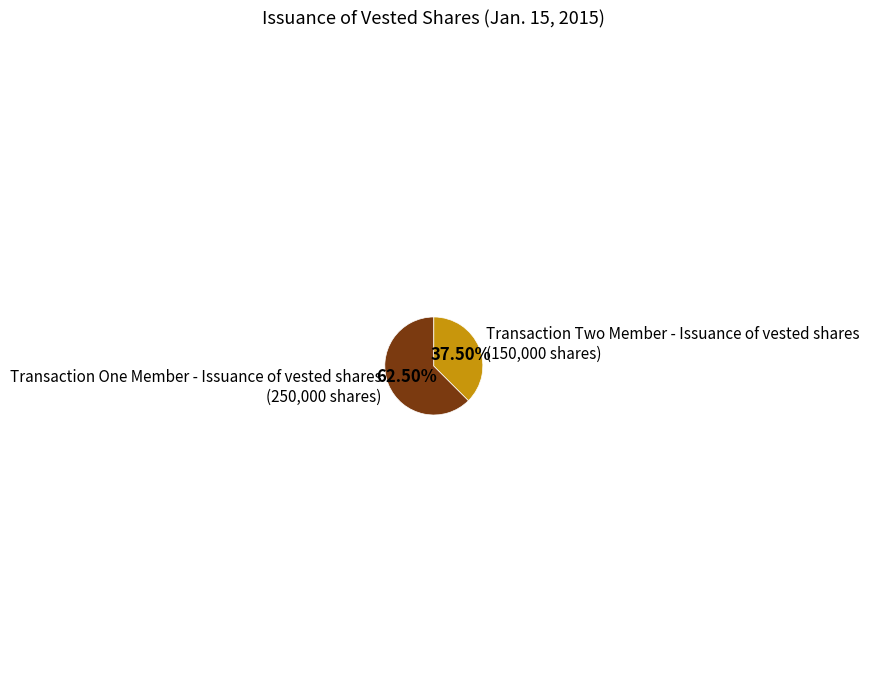

How much of the chart is everything except Transaction Two Member - Issuance of vested shares?

62.5%